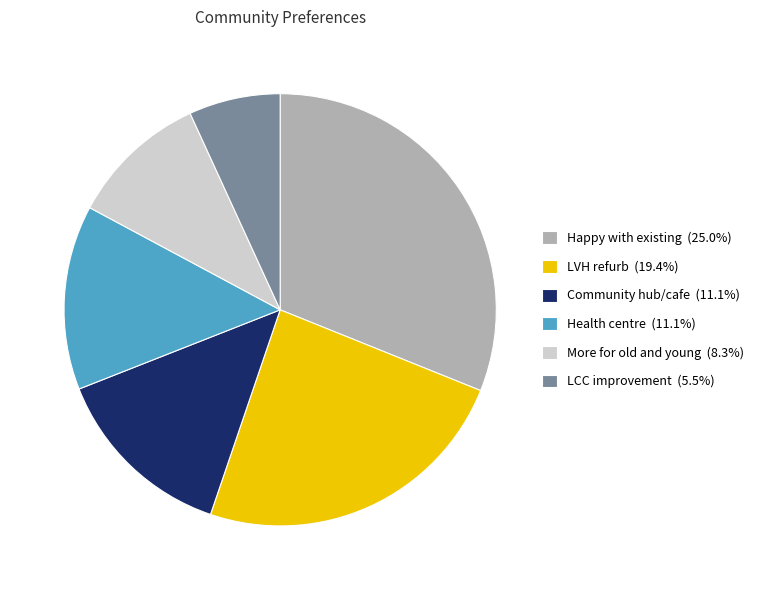

Is it true that LCC improvement is 7% of the pie?

True